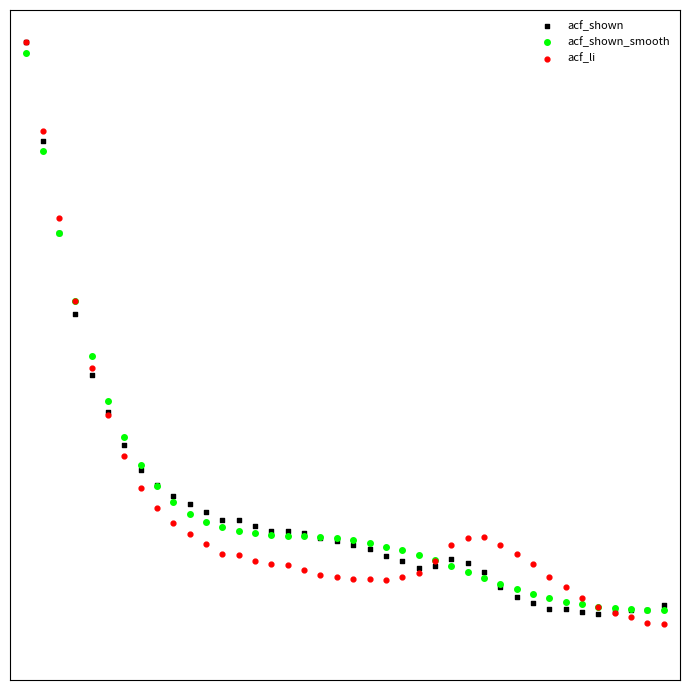

What are all the series names shown in the legend?

acf_shown, acf_shown_smooth, acf_li